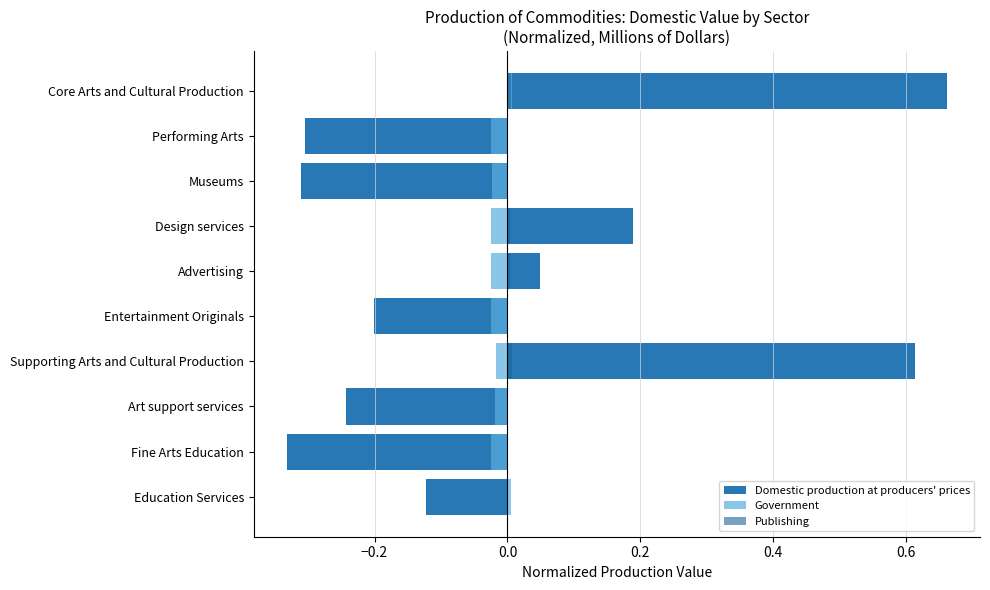

At Supporting Arts and Cultural Production, list the series in order from smallest to largest.

Government, Publishing, Domestic production at producers' prices